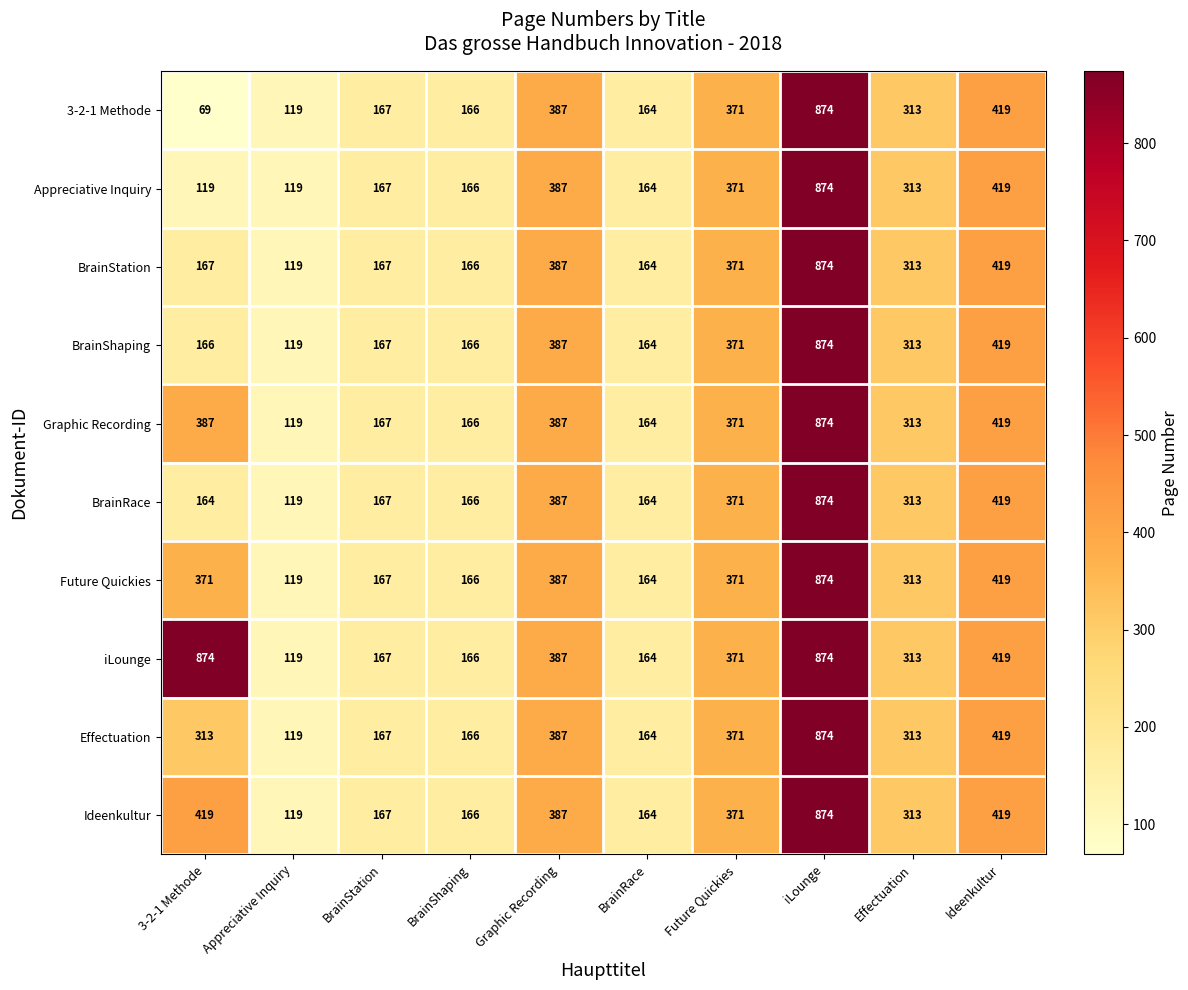

What is the highest value of the Ideenkultur series?

874